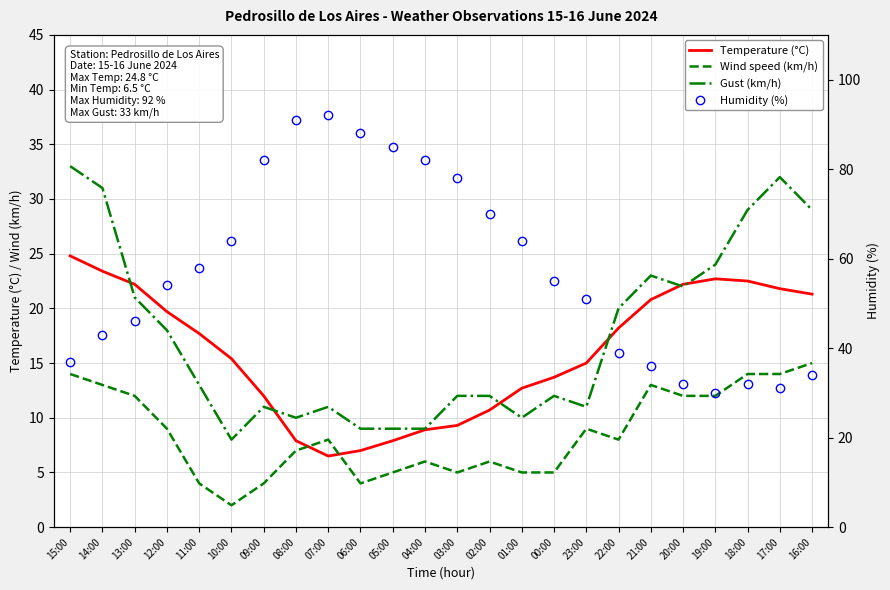

What is the value of the Temperature (°C) point at the 7th from the left?

12.0